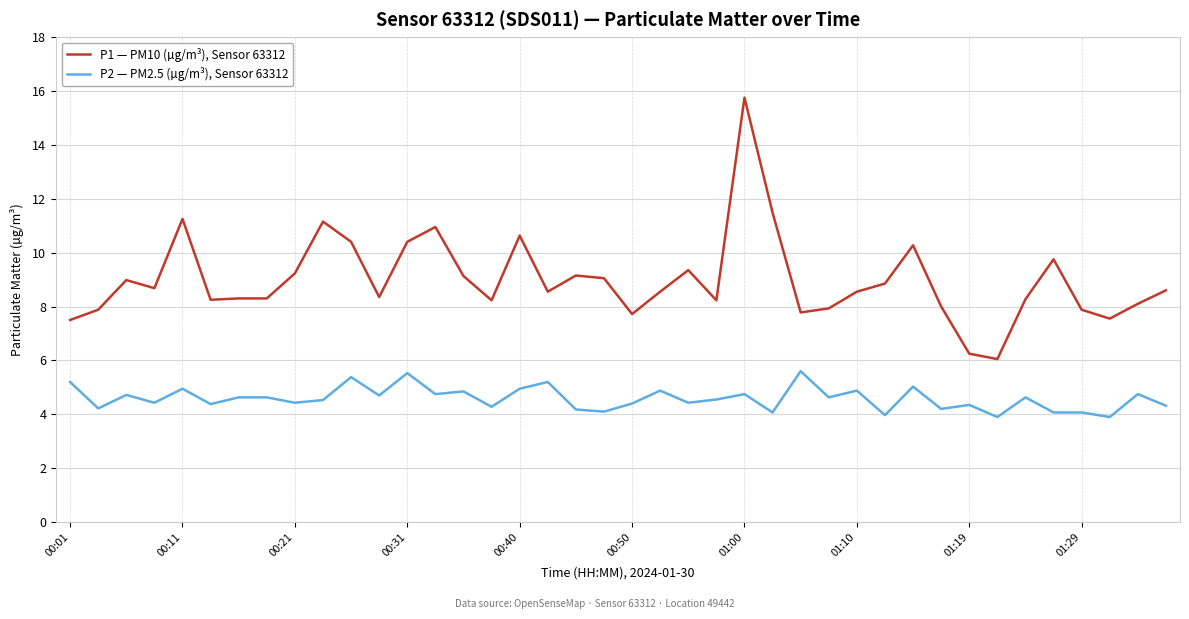

What is the maximum value for P1 — PM10 (µg/m³), Sensor 63312?

15.8